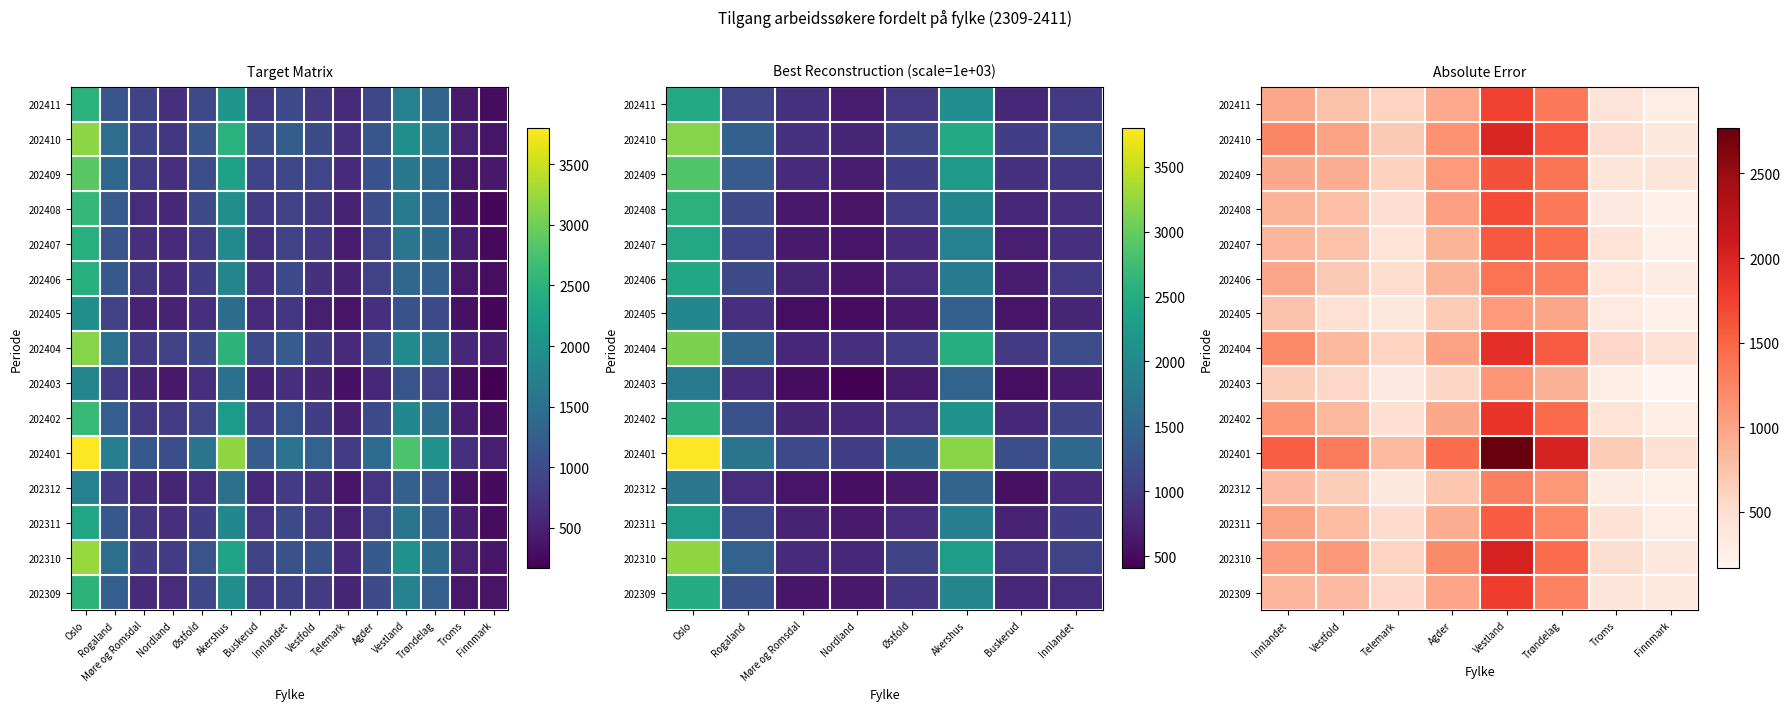

Which series has the widest spread of values?

202401